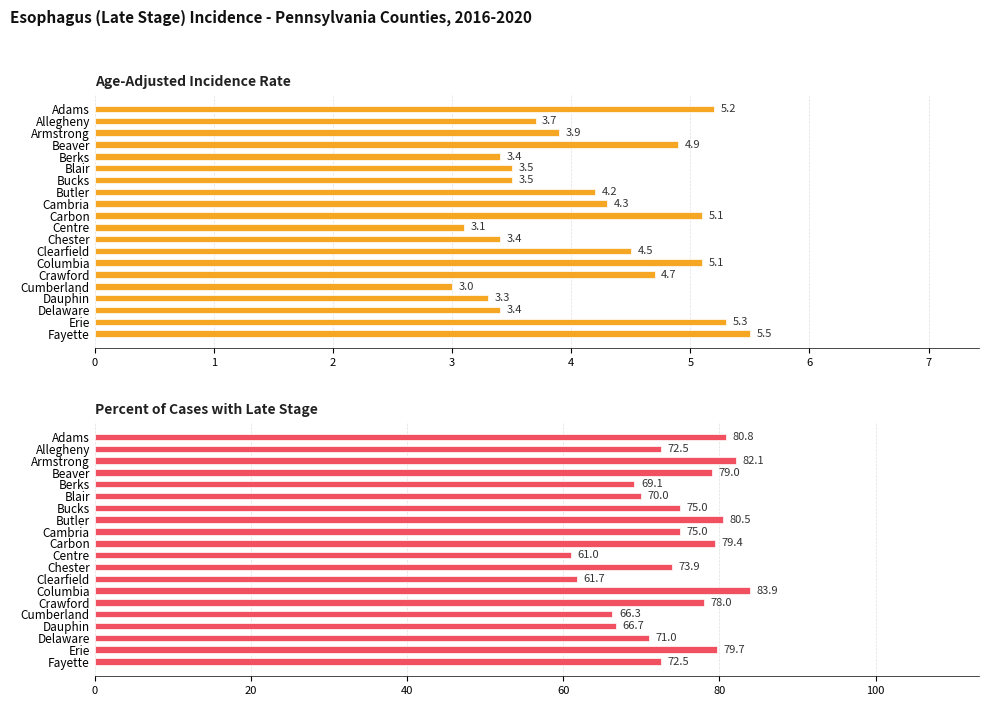

What is the lowest value of the Age-Adjusted Incidence Rate series?

3.0